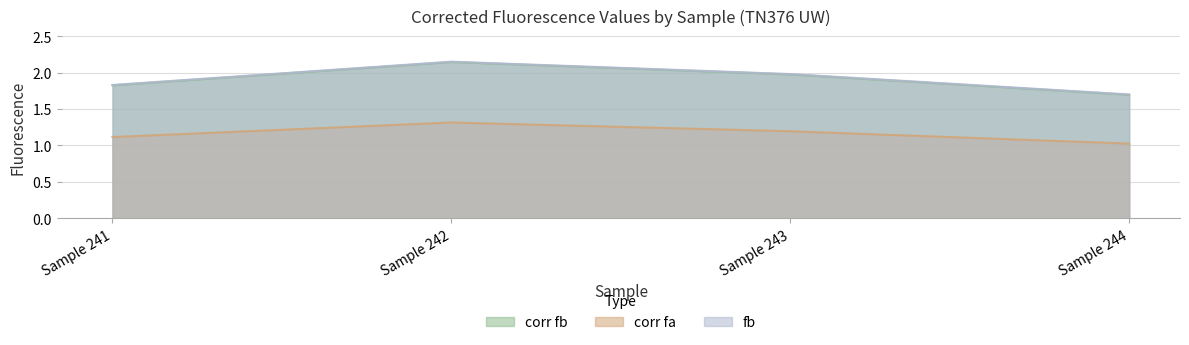

What is the value of the fb point at the 3rd from the left?

2.0